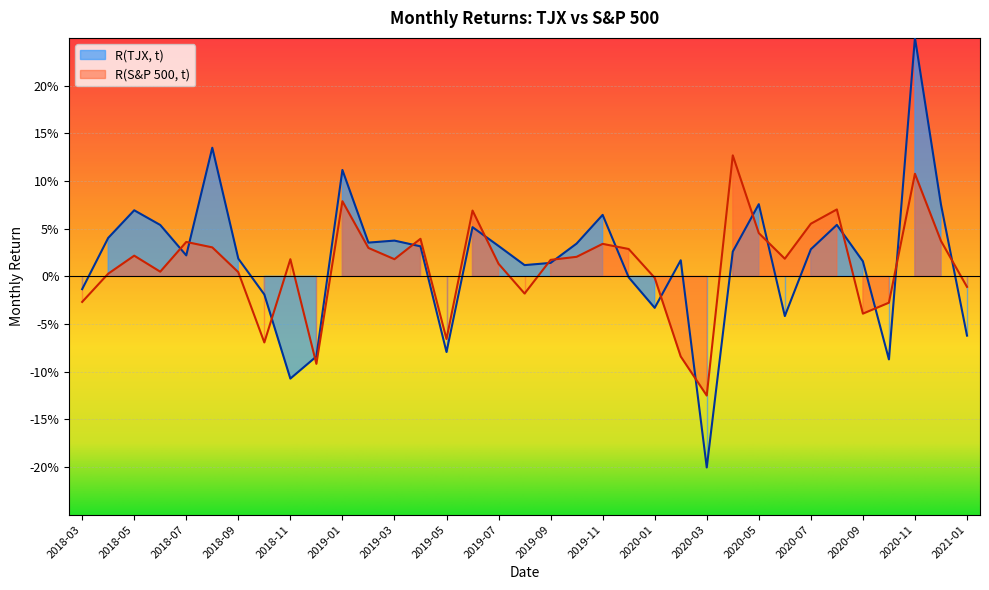

At which label does R(S&P 500, t) first exceed 0?

2018-04